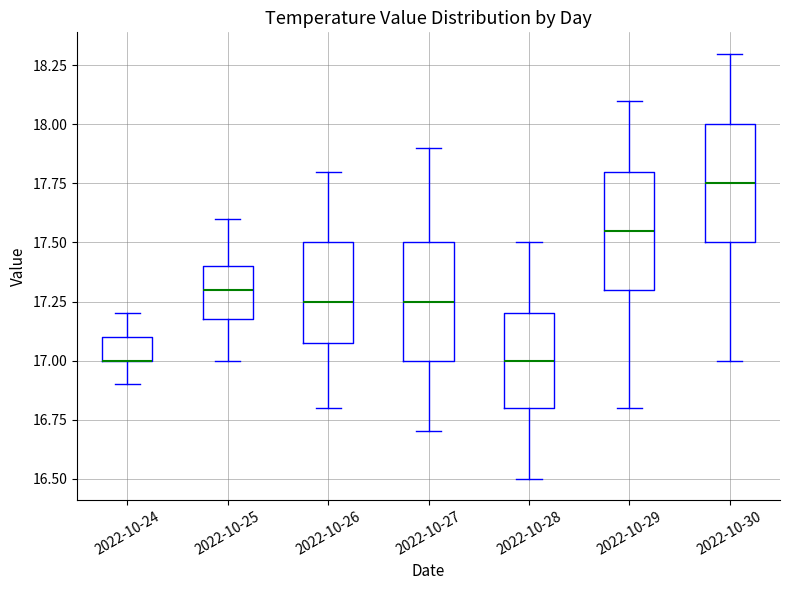

Reading left to right, read every box against the y-axis: the position of its median line, the range the box covers, and the ends of its whiskers. The values are not printed on the chart, so give them approximately, as read against the axis.

2022-10-24: median 17.00 (drawn on the box's lower edge), box 17.00 to 17.10, whiskers 16.90 to 17.20
2022-10-25: median 17.30, box 17.20 to 17.40, whiskers 17.00 to 17.60
2022-10-26: median 17.25, box 17.10 to 17.50, whiskers 16.80 to 17.80
2022-10-27: median 17.25, box 17.00 to 17.50, whiskers 16.70 to 17.90
2022-10-28: median 17.00, box 16.80 to 17.20, whiskers 16.50 to 17.50
2022-10-29: median 17.55, box 17.30 to 17.80, whiskers 16.80 to 18.10
2022-10-30: median 17.75, box 17.50 to 18.00, whiskers 17.00 to 18.30